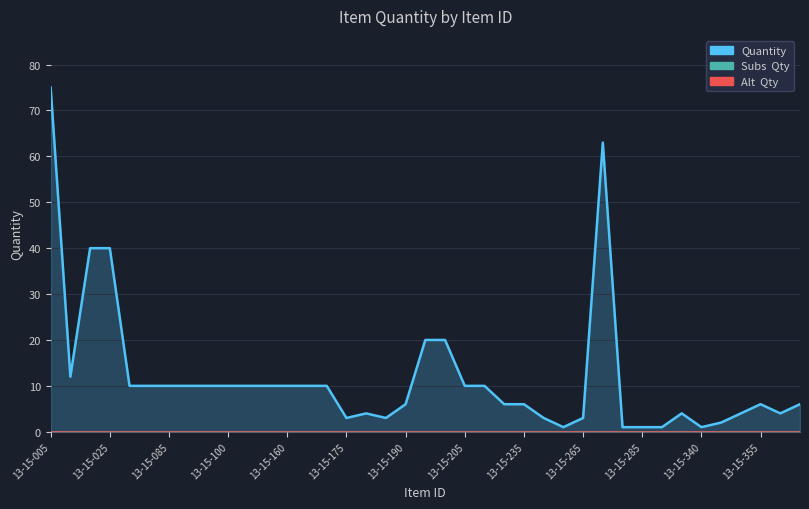

How many lines are shown in the chart?

3